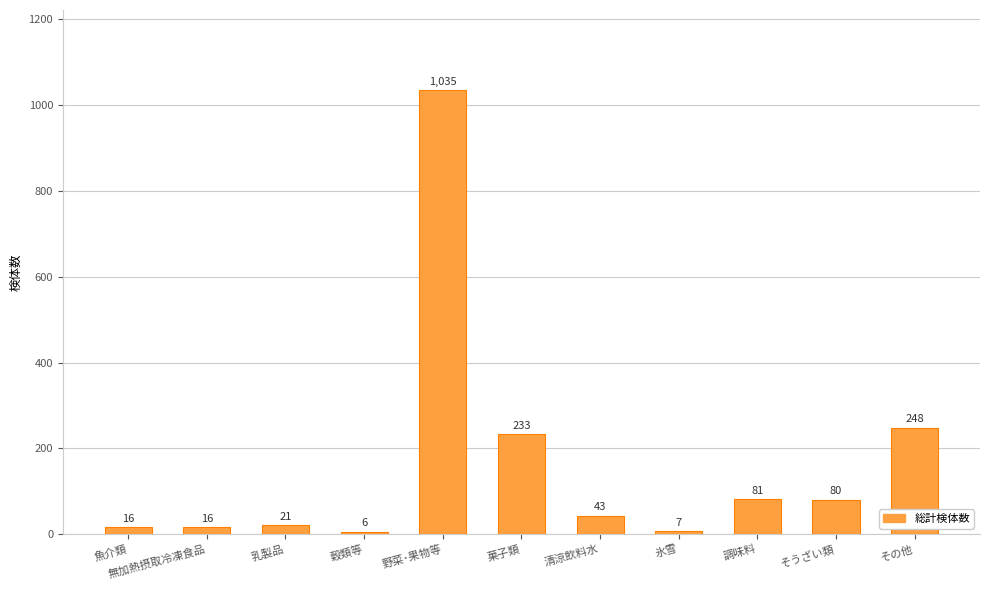

Reading left to right, transcribe all the data shown in this chart.

16	16	21	6	1035	233	43	7	81	80	248